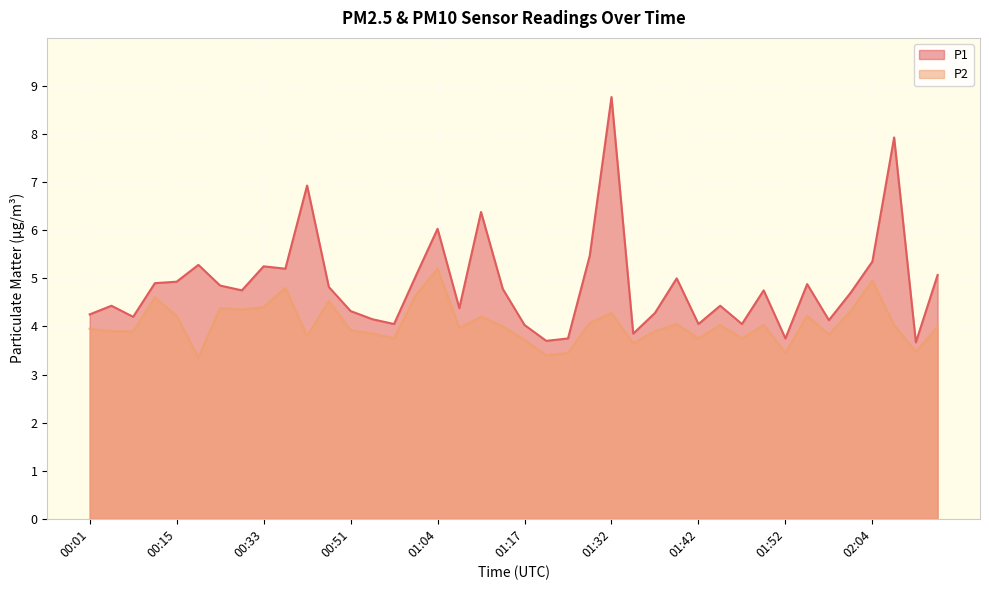

Reading left to right, list all the values displayed in this chart.

P1: 00:01=4.2	00:04=4.4	00:07=4.2	00:09=4.9	00:15=4.9	00:23=5.3	00:28=4.8	00:30=4.8	00:33=5.2	00:35=5.2	00:43=6.9	00:48=4.8	00:51=4.3	00:56=4.2	00:59=4.0	01:01=5.0	01:04=6.0	01:06=4.4	01:09=6.4	01:12=4.8	01:17=4.0	01:22=3.7	01:27=3.8	01:30=5.5	01:32=8.8	01:35=3.9	01:37=4.3	01:40=5.0	01:42=4.0	01:44=4.4	01:47=4.0	01:49=4.8	01:52=3.8	01:54=4.9	01:59=4.1	02:02=4.7	02:04=5.3	02:07=7.9	02:10=3.7	02:12=5.1
P2: 00:01=4.0	00:04=3.9	00:07=3.9	00:09=4.6	00:15=4.2	00:23=3.4	00:28=4.4	00:30=4.3	00:33=4.4	00:35=4.8	00:43=3.8	00:48=4.5	00:51=3.9	00:56=3.9	00:59=3.8	01:01=4.7	01:04=5.2	01:06=4.0	01:09=4.2	01:12=4.0	01:17=3.7	01:22=3.4	01:27=3.5	01:30=4.1	01:32=4.3	01:35=3.6	01:37=3.9	01:40=4.0	01:42=3.8	01:44=4.0	01:47=3.8	01:49=4.0	01:52=3.5	01:54=4.2	01:59=3.8	02:02=4.3	02:04=5.0	02:07=4.0	02:10=3.5	02:12=4.0